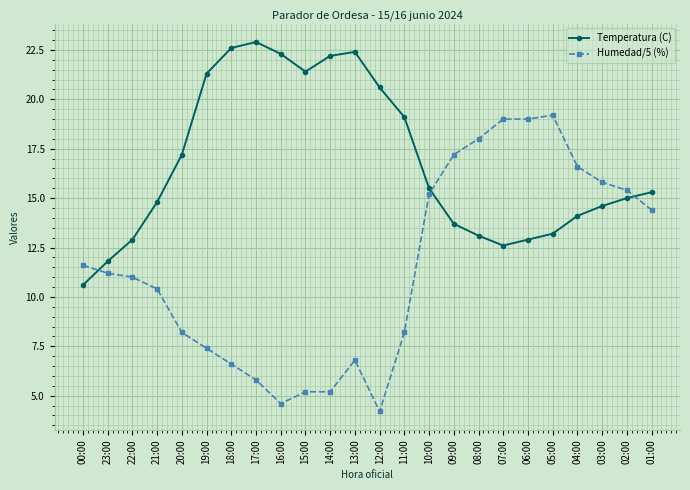

What are all the series names shown in the legend?

Temperatura (C), Humedad/5 (%)